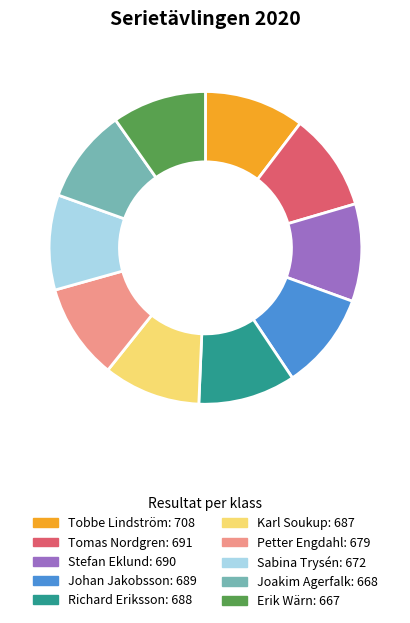

The Richard Eriksson slice represents 10% of the pie. True or false?

True